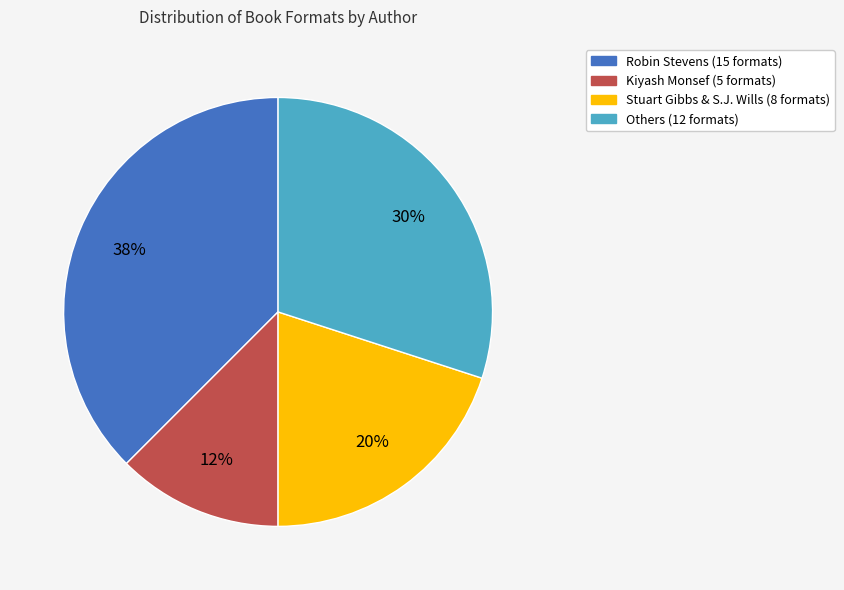

To the nearest percent, what is the average slice percentage?

25%